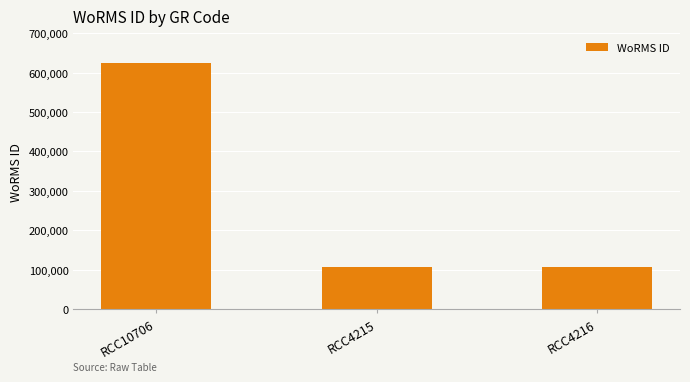

What is the label of the 1st bar from the left?

RCC10706